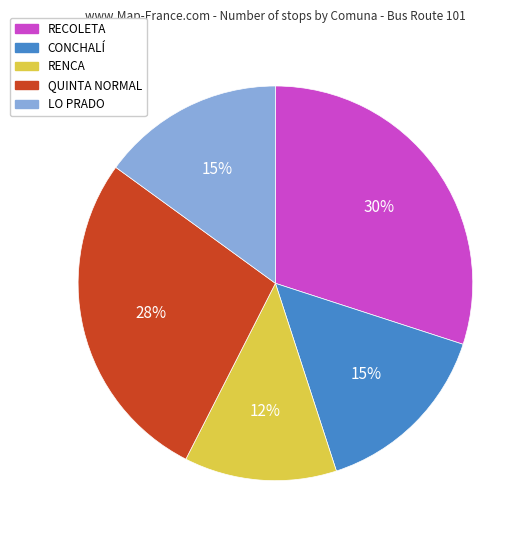

Between QUINTA NORMAL and RENCA, which is larger?

QUINTA NORMAL